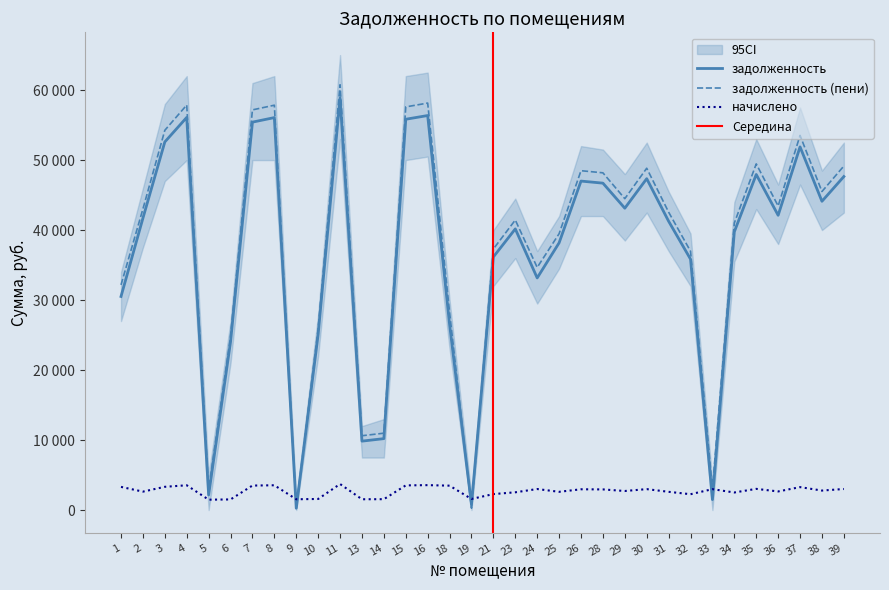

In начислено, how many points are higher than both neighbors (excluding endpoints)?

10